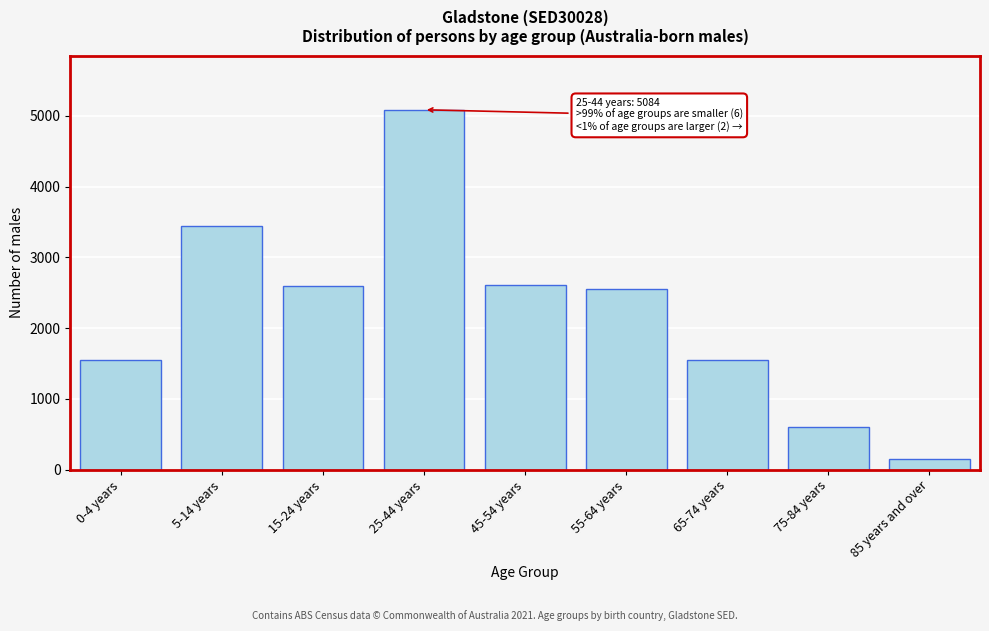

Is it true that the value at 45-54 years is 551?

False